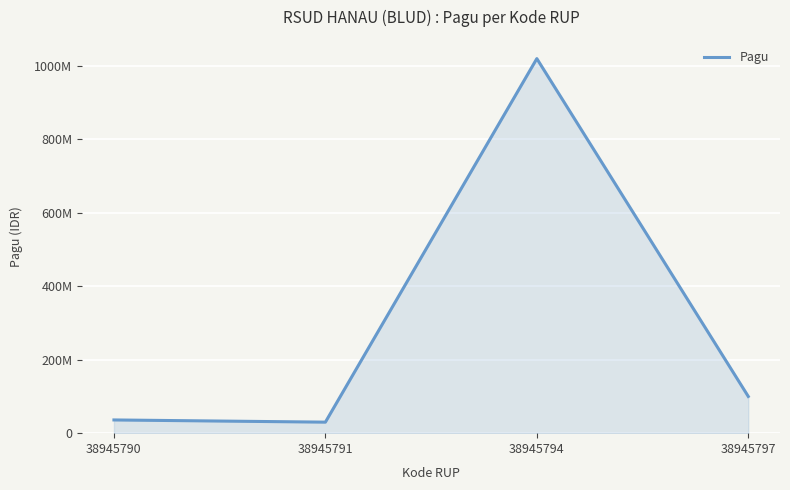

The value at 38945794 is 359544683. True or false?

False